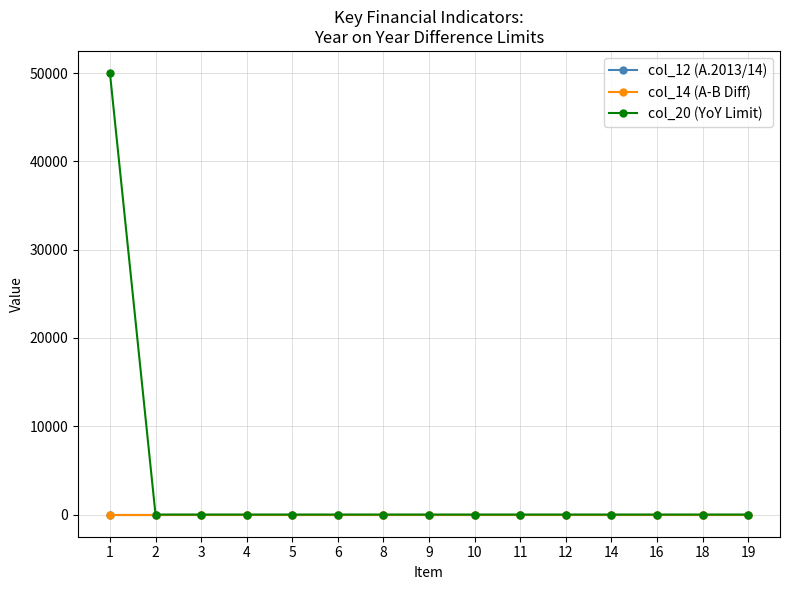

True or false: col_14 (A-B Diff) has more than 2 points higher than both neighbors.

False